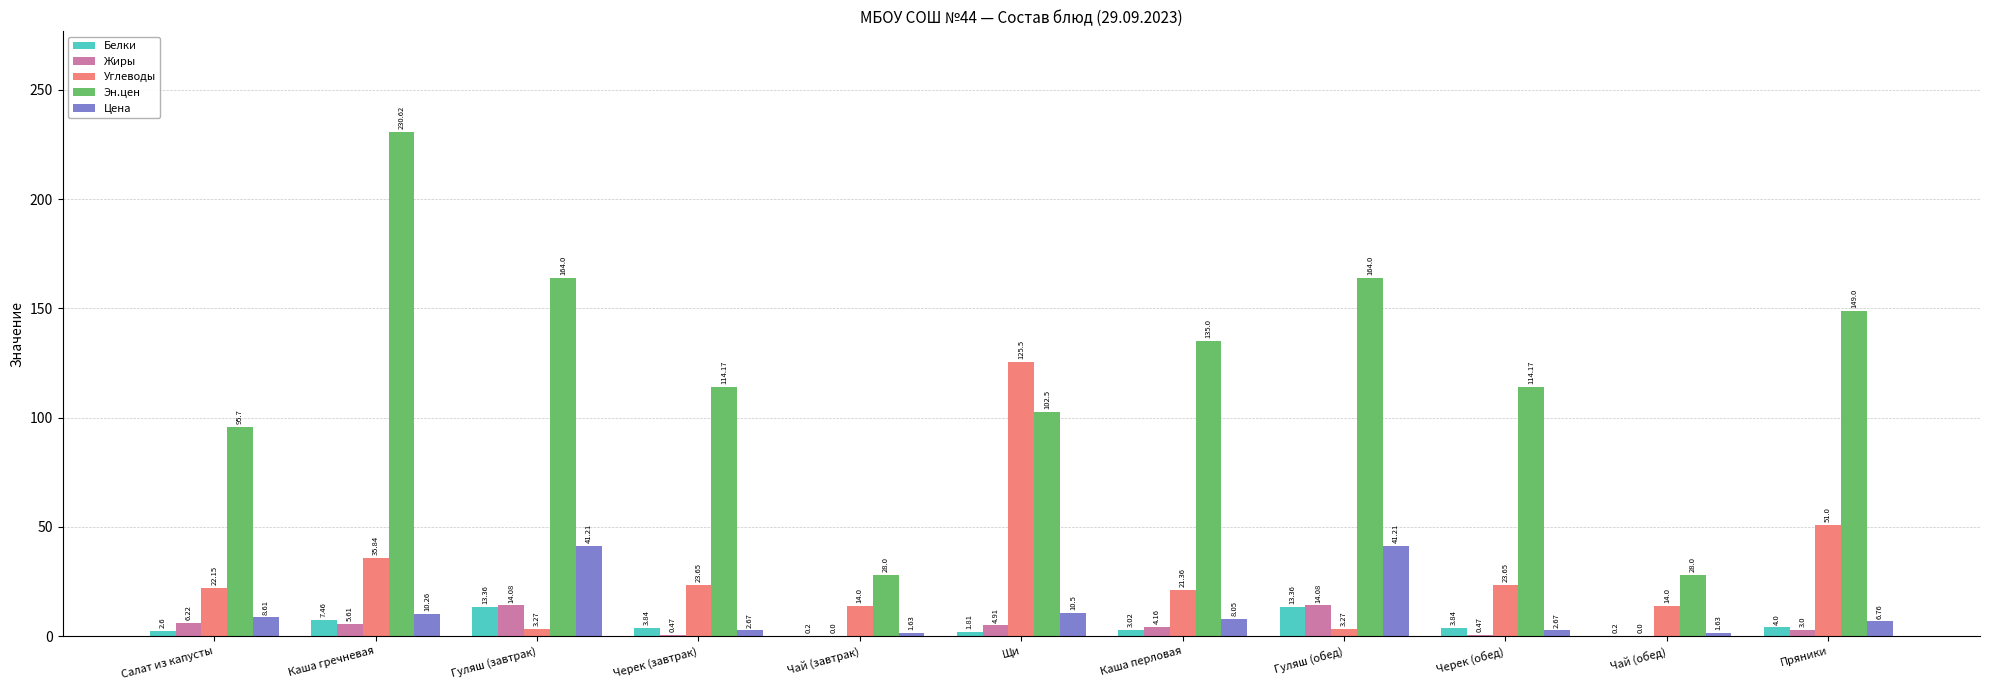

What is the greatest value displayed?

230.6